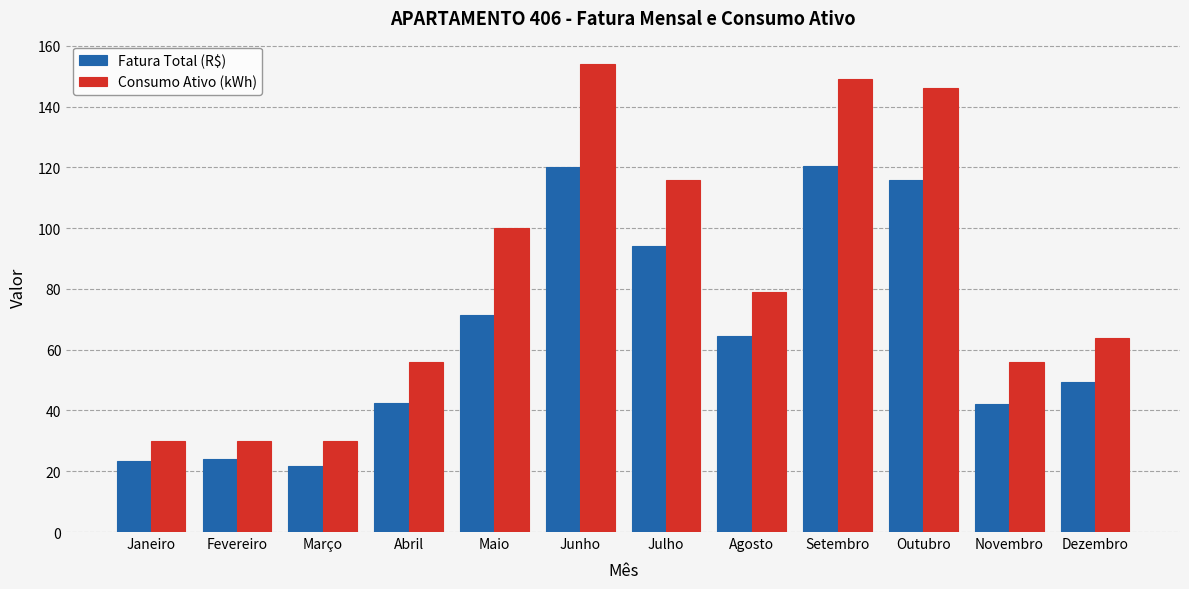

What are all the series names shown in the legend?

Fatura Total (R$), Consumo Ativo (kWh)